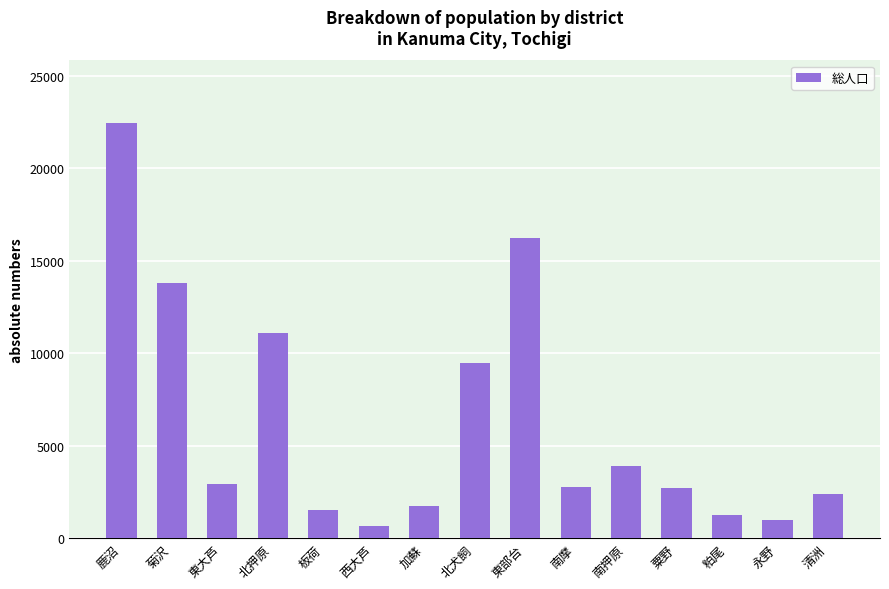

Is it true that the value at 板荷 is 388?

False